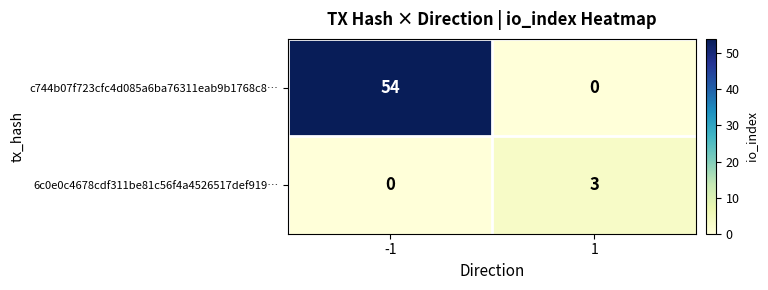

Which series has the largest total across all categories?

c744b07f723cfc4d085a6ba76311eab9b1768c8…